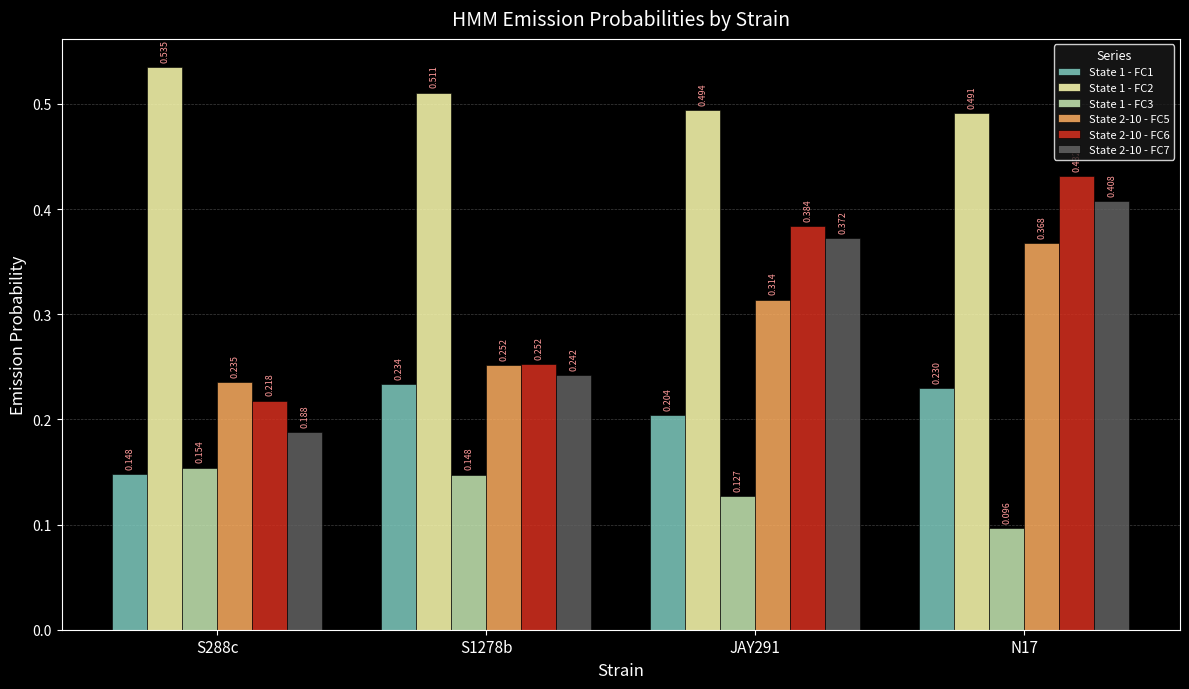

How many bars are there in each group?

6